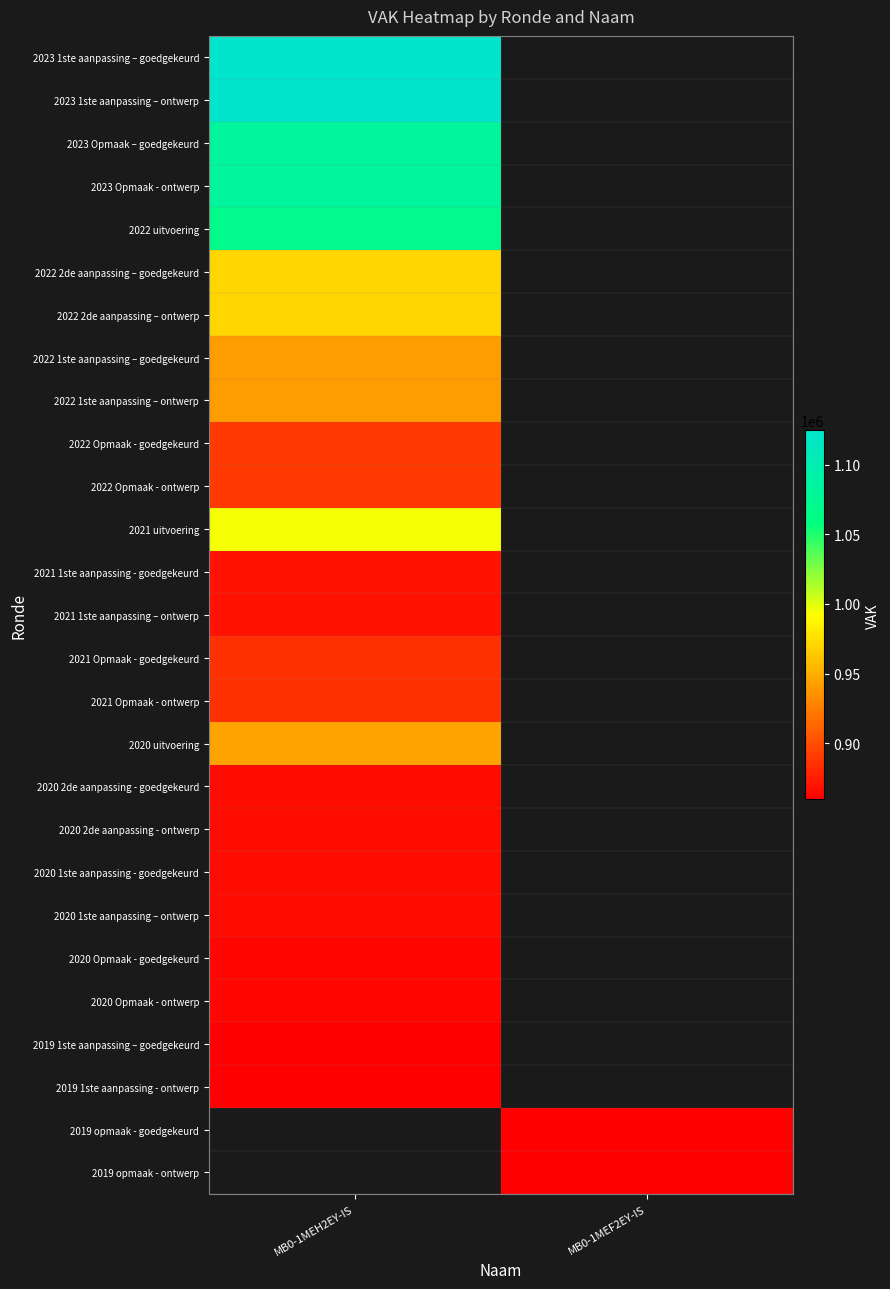

Which category has the highest value in the 2021 1ste aanpassing - goedgekeurd series?

MB0-1MEH2EY-IS